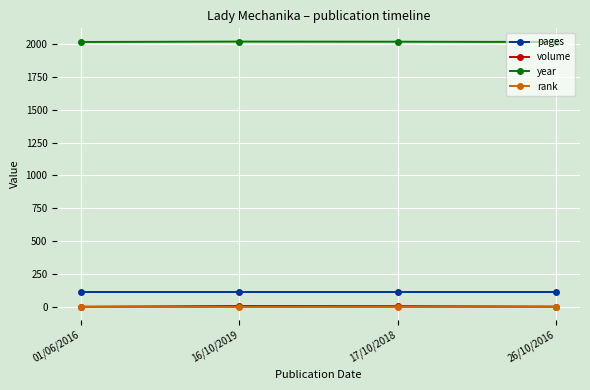

True or false: year has more than 2 interior local peaks.

False